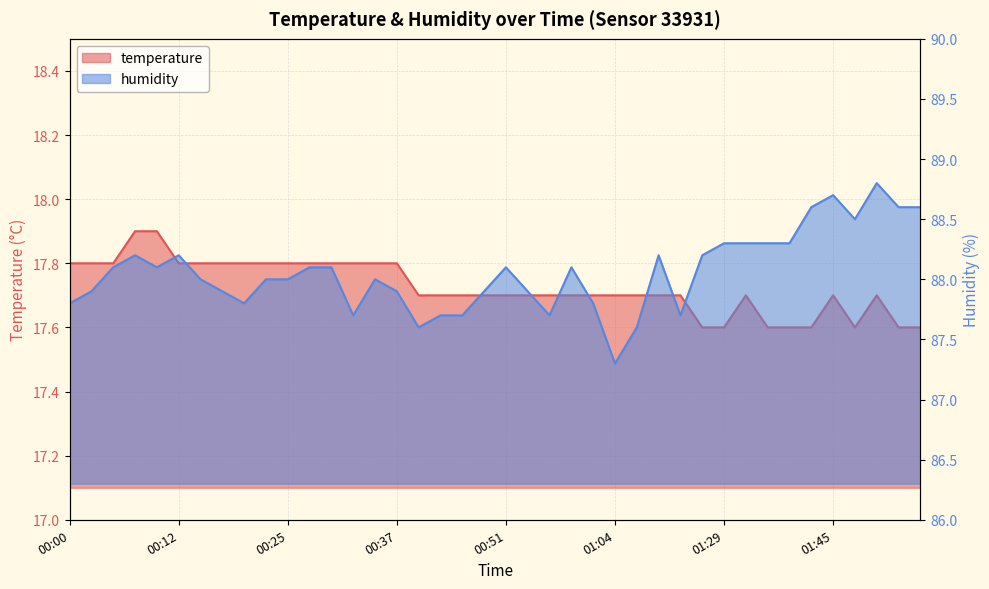

Rank the series by their average value, from lowest to highest.

temperature, humidity